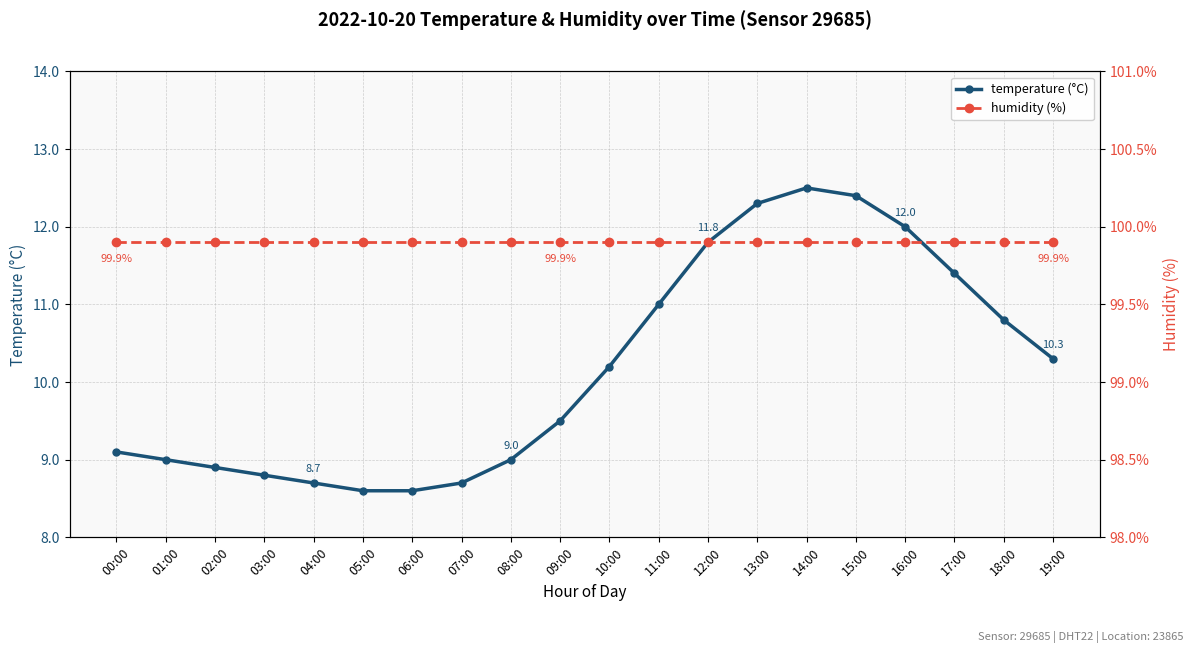

Rank the series by their average value, from highest to lowest.

humidity (%), temperature (°C)